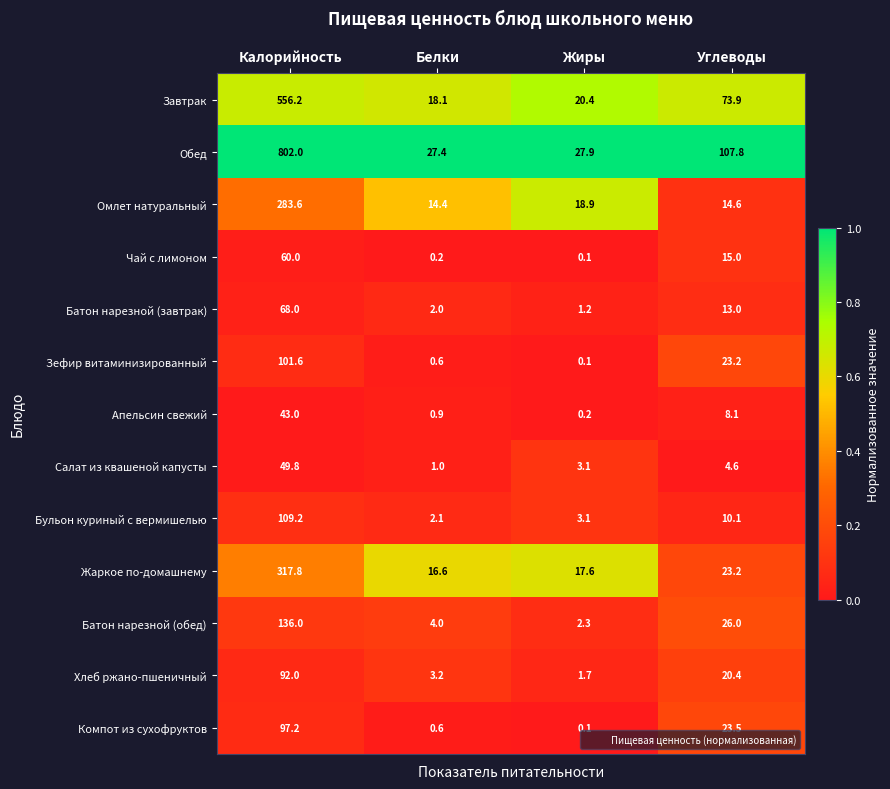

Which series changed the most between Калорийность and Углеводы?

Обед